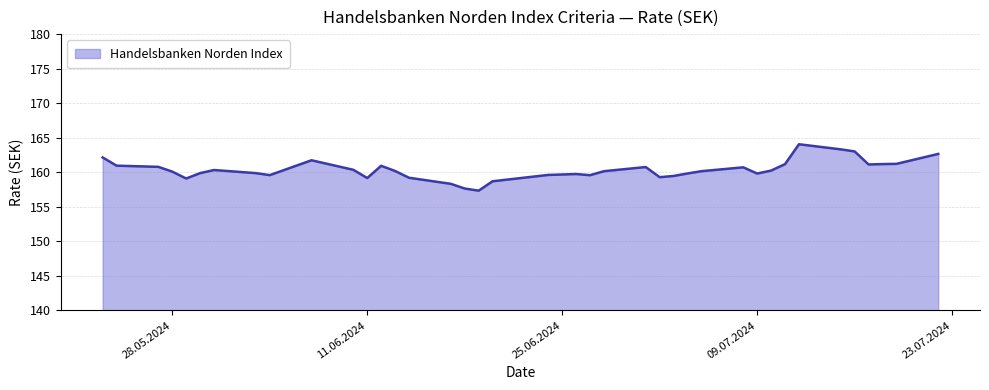

Count the number of categories in the chart.

40